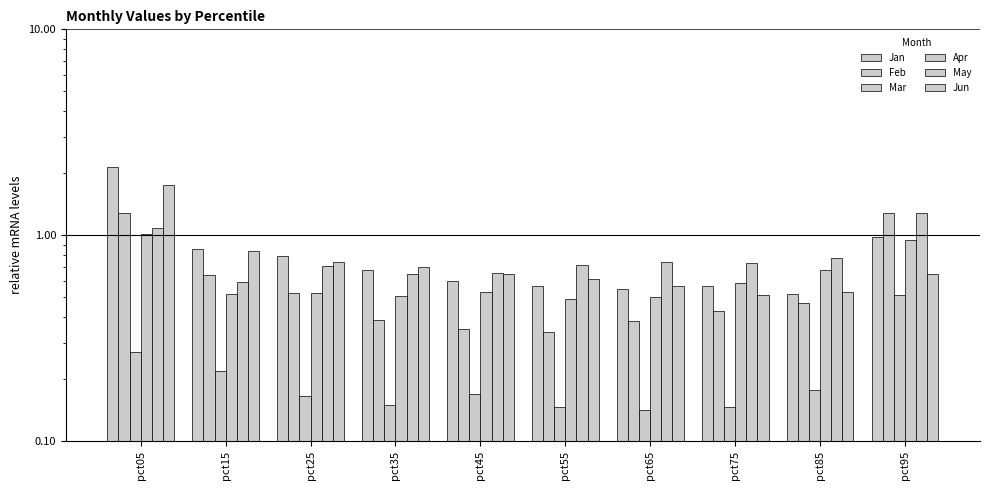

Reading right to left, transcribe all the data shown in this chart.

Jan: 1.0	0.5	0.6	0.5	0.6	0.6	0.7	0.8	0.9	2.1
Feb: 1.3	0.5	0.4	0.4	0.3	0.4	0.4	0.5	0.6	1.3
Mar: 0.5	0.2	0.1	0.1	0.1	0.2	0.1	0.2	0.2	0.3
Apr: 0.9	0.7	0.6	0.5	0.5	0.5	0.5	0.5	0.5	1.0
May: 1.3	0.8	0.7	0.7	0.7	0.7	0.6	0.7	0.6	1.1
Jun: 0.6	0.5	0.5	0.6	0.6	0.6	0.7	0.7	0.8	1.8